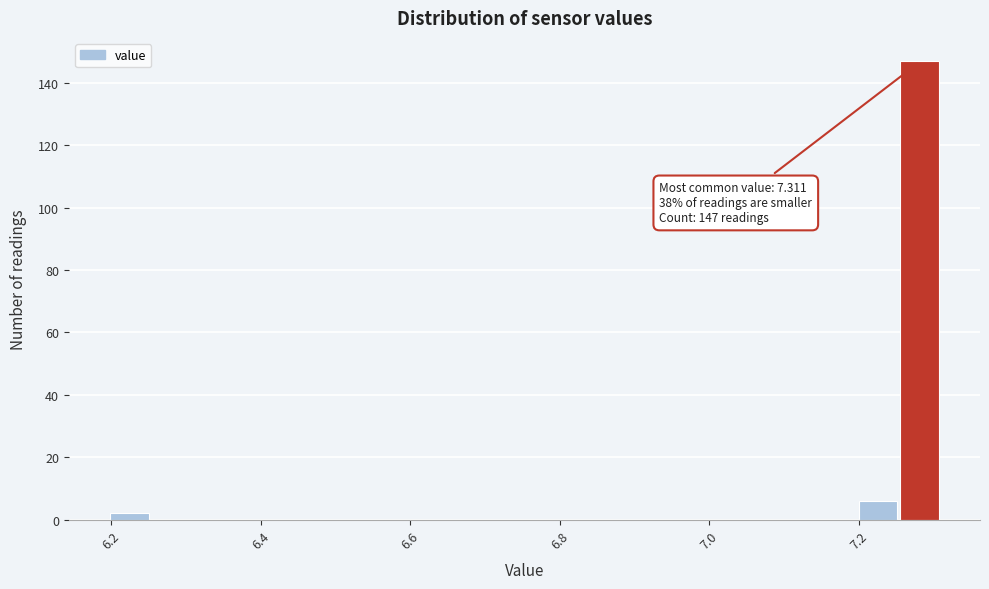

Read against the x-axis, roughly where is the centre of the tallest bar?

7.28